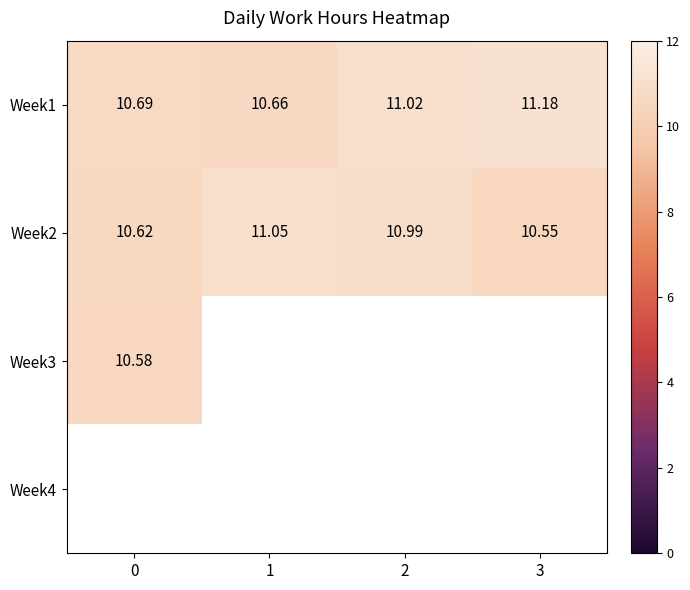

Rank the categories by Week1 value from highest to lowest.

3, 2, 0, 1